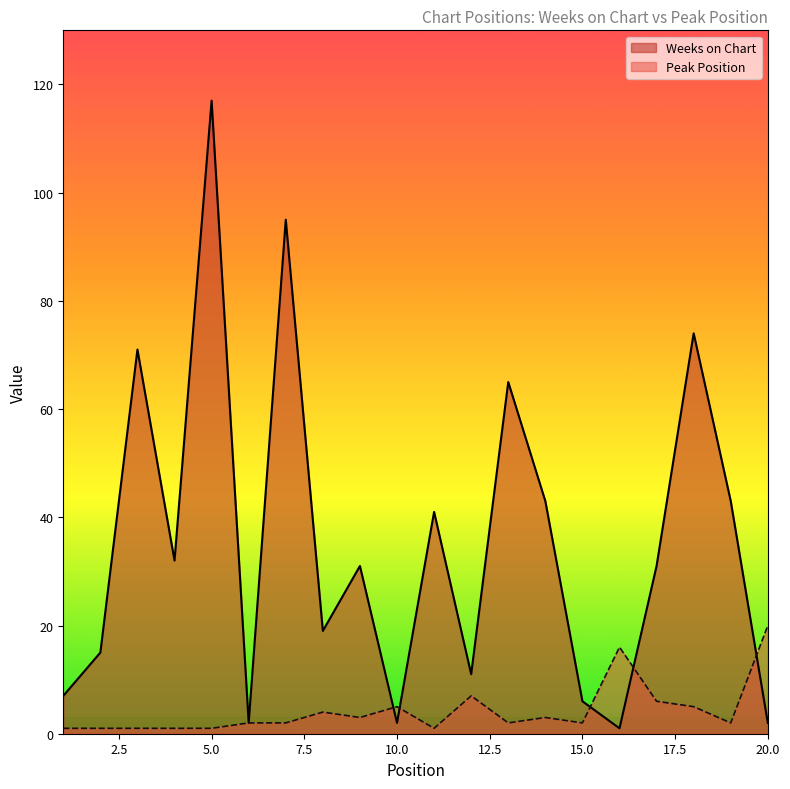

Does the chart display data point markers on the line(s)?

No